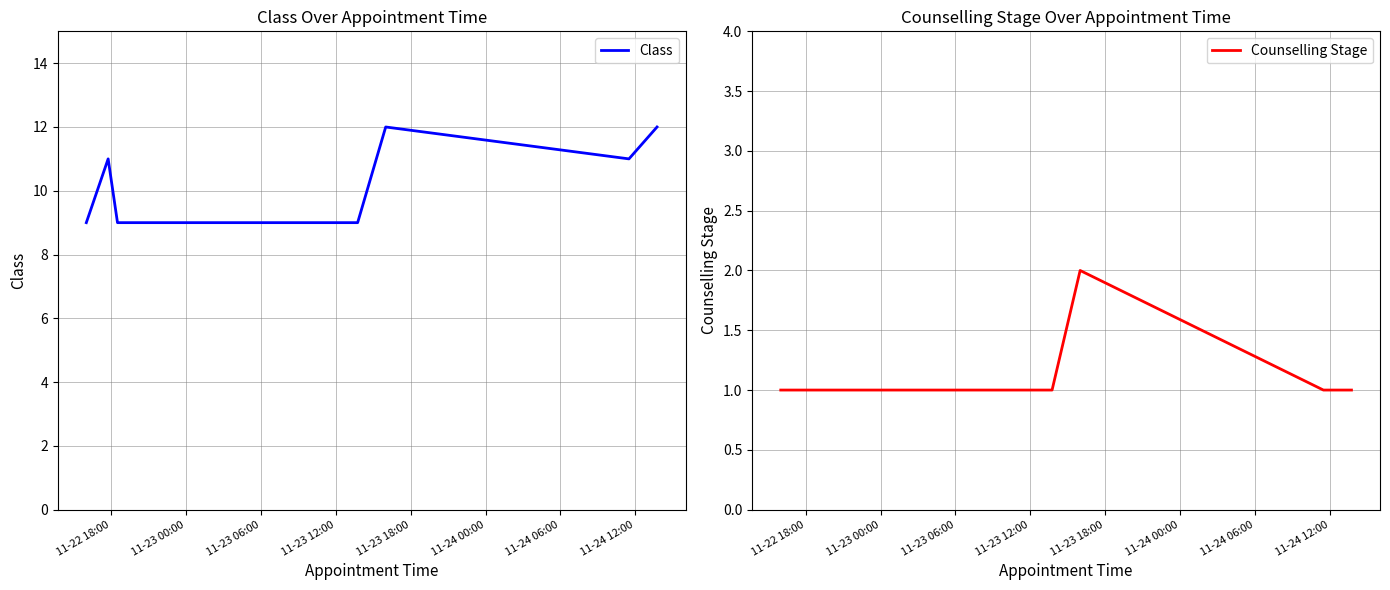

True or false: Counselling Stage and Class intersect in this chart.

False